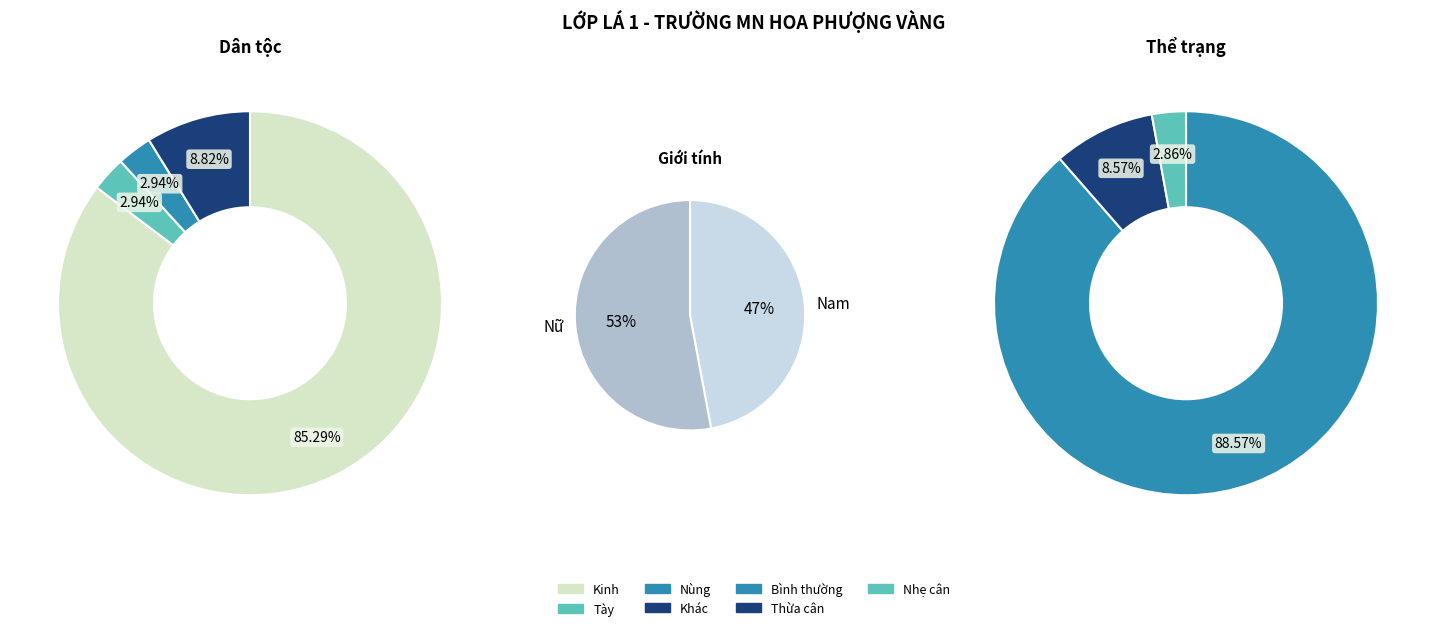

To the nearest percent, what portion does Thừa cân represent?

9%